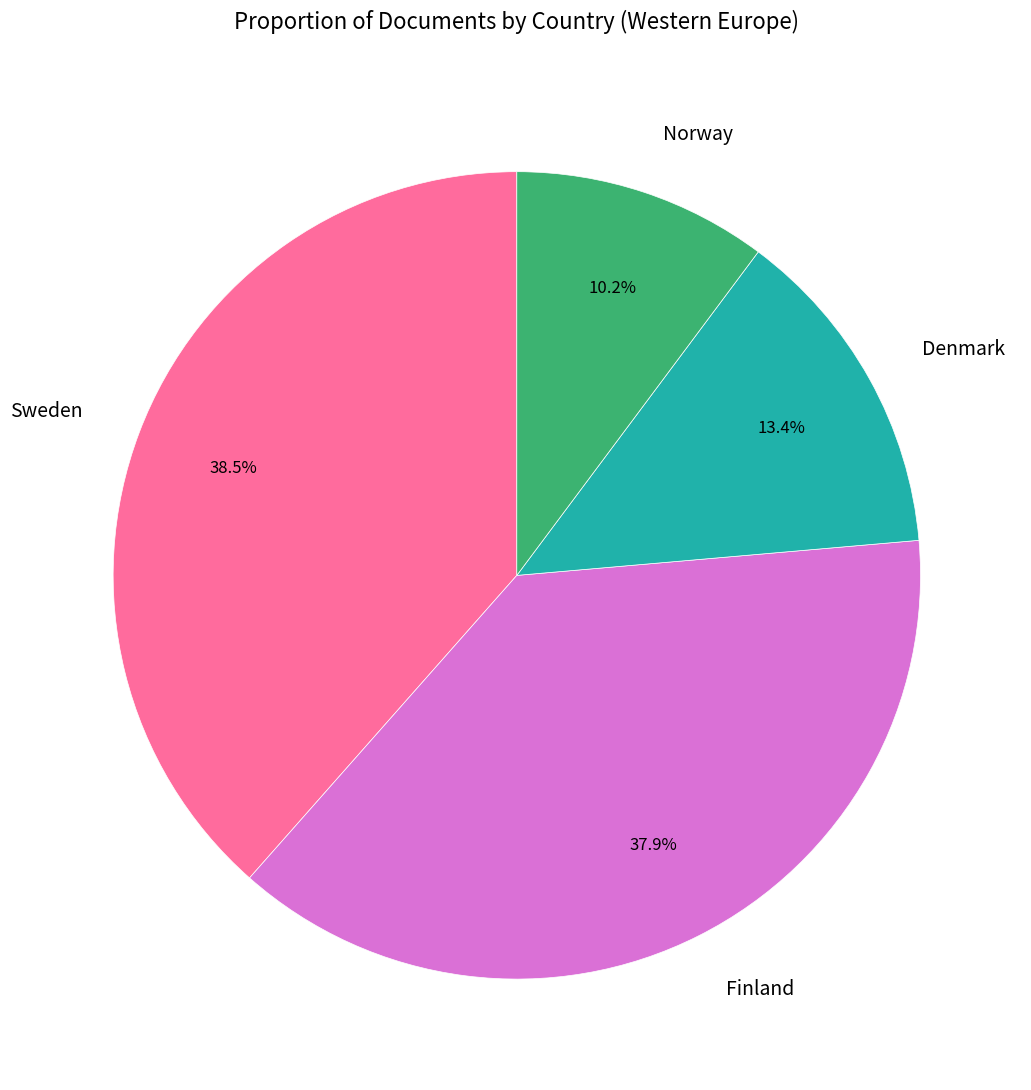

Which slice is the smallest?

Norway